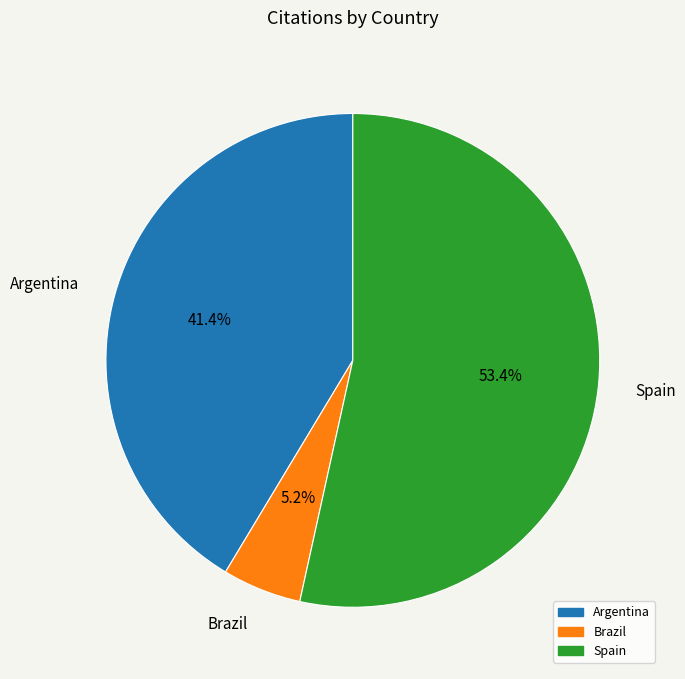

What is the smallest slice in the pie chart?

Brazil